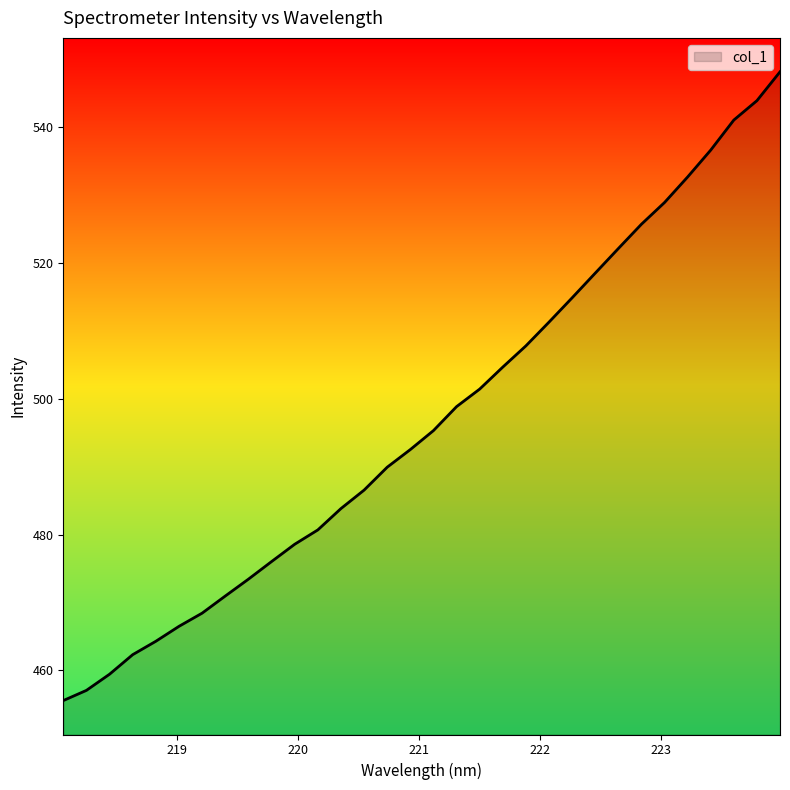

What is the maximum value shown in the chart?

548.2